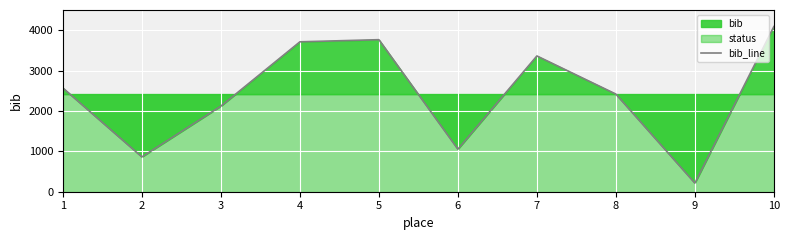

The chart shows a value of 6542 at 10. True or false?

False